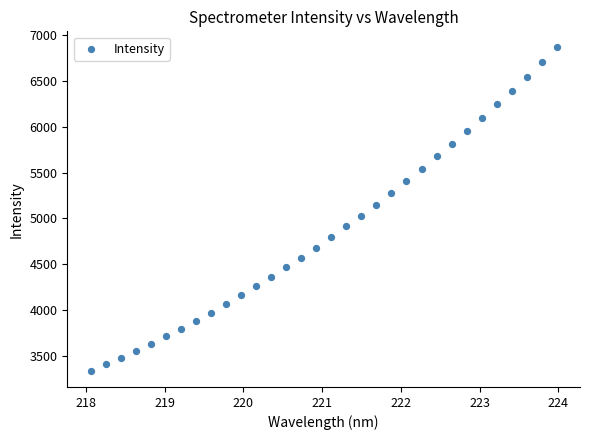

What is the range of Y values (max minus min)?

3531.0